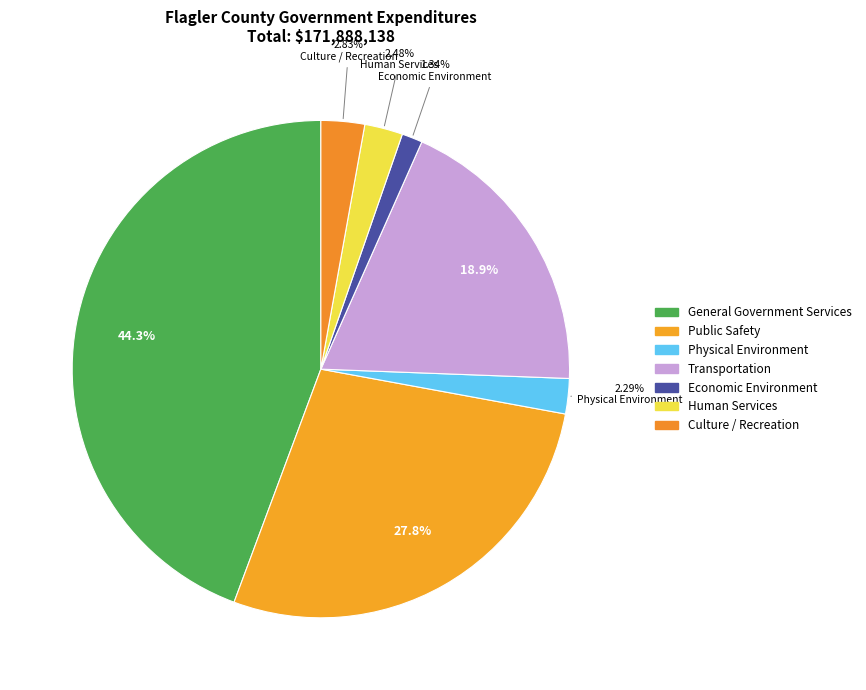

Rank the categories by value from lowest to highest.

Economic Environment, Physical Environment, Human Services, Culture / Recreation, Transportation, Public Safety, General Government Services